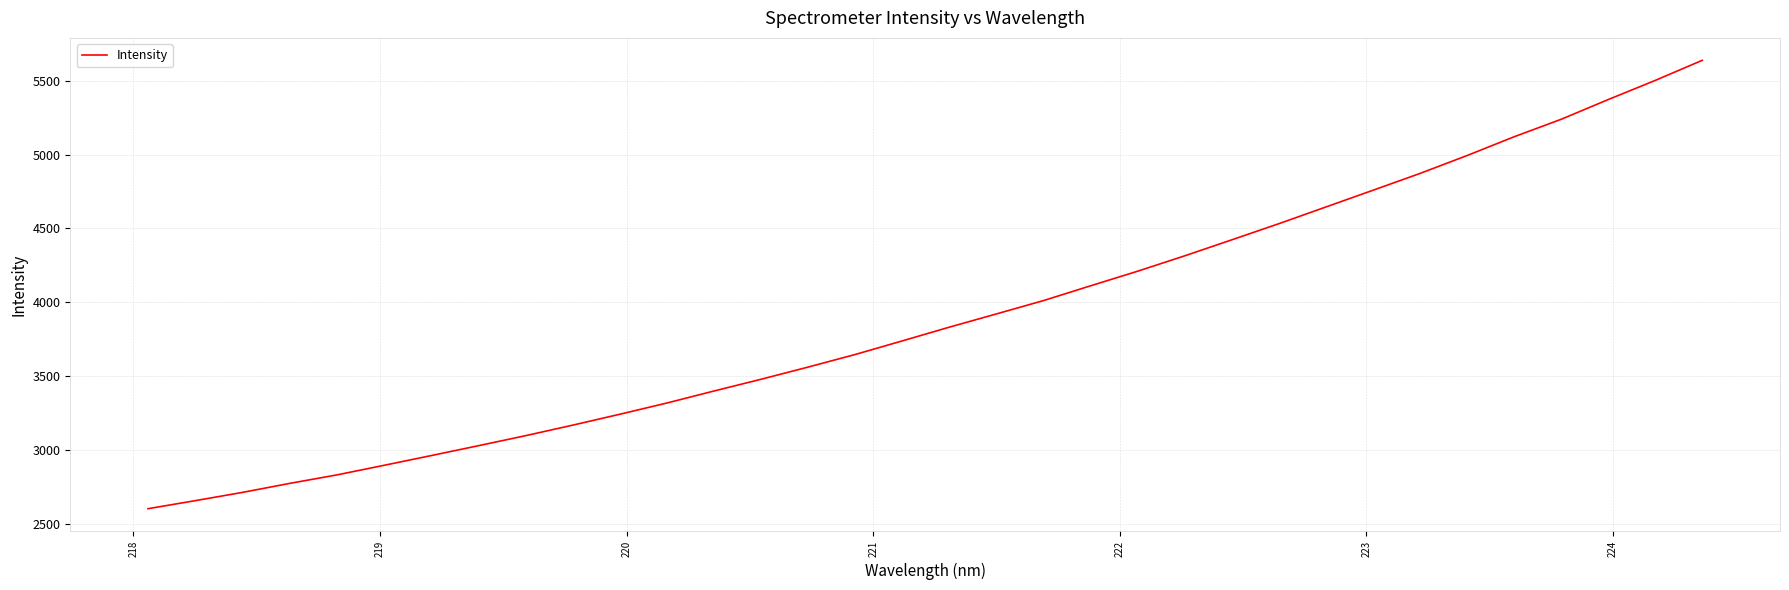

What is the difference between the maximum and minimum values?

3031.8